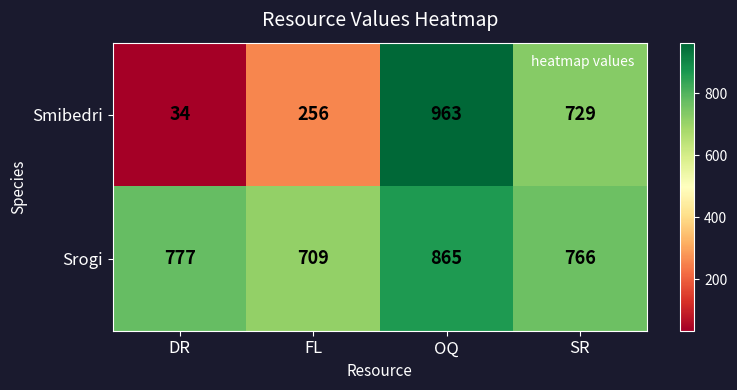

Which label corresponds to the largest value in the chart?

OQ